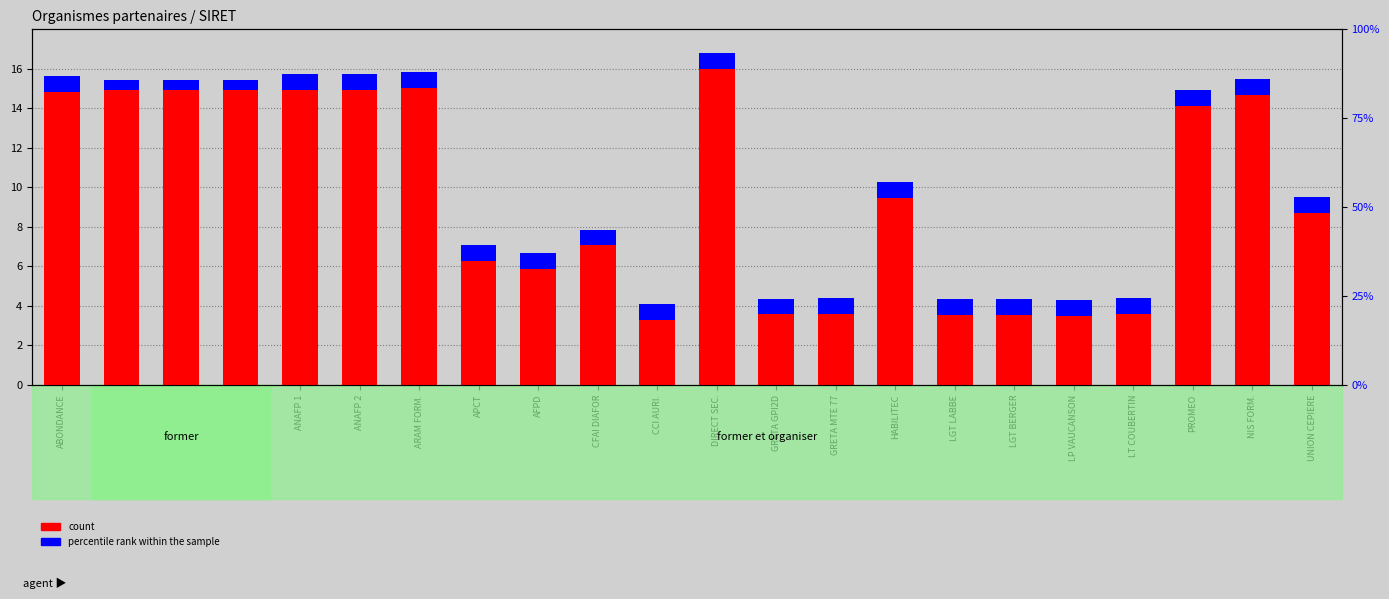

What is the minimum value for percentile rank within the sample?

0.5